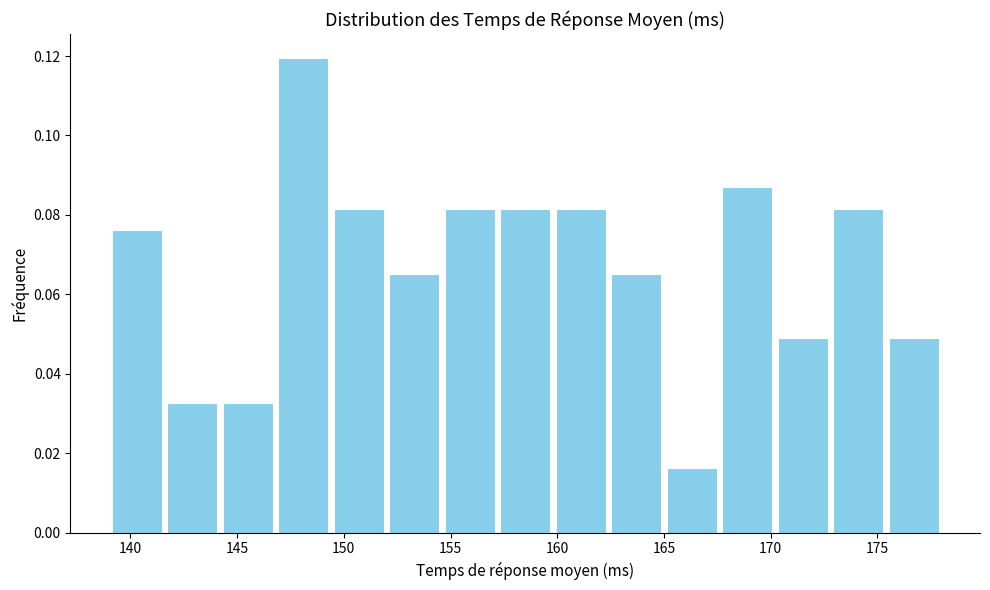

What is the height of the bar covering 170.2 to 172.8 on the x-axis? Neither the bar edges nor the heights are printed on the chart, so give them approximately, as read against the axes.

0.048